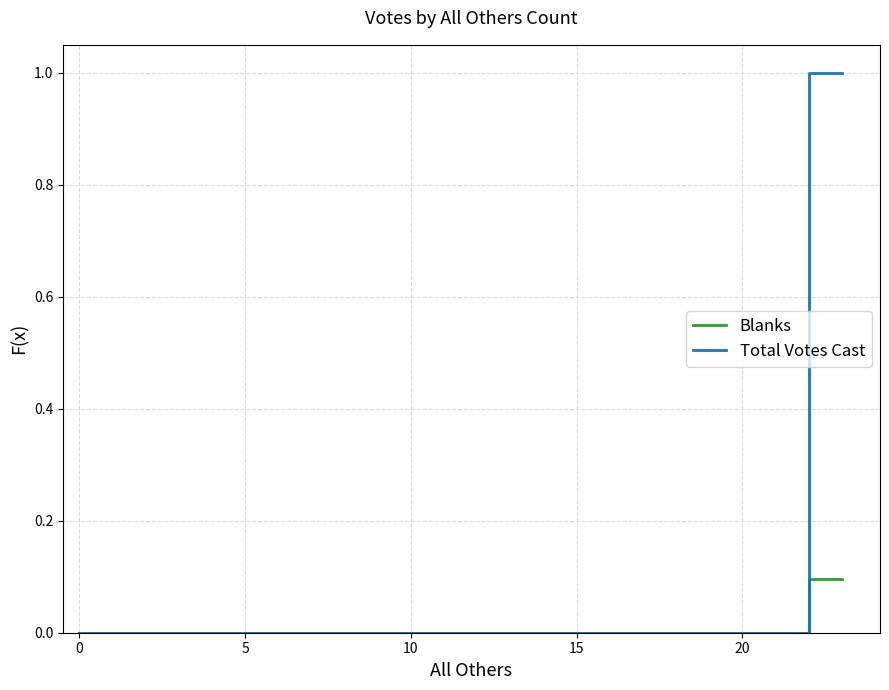

List the series in order of their peak value, highest first.

Total Votes Cast, Blanks